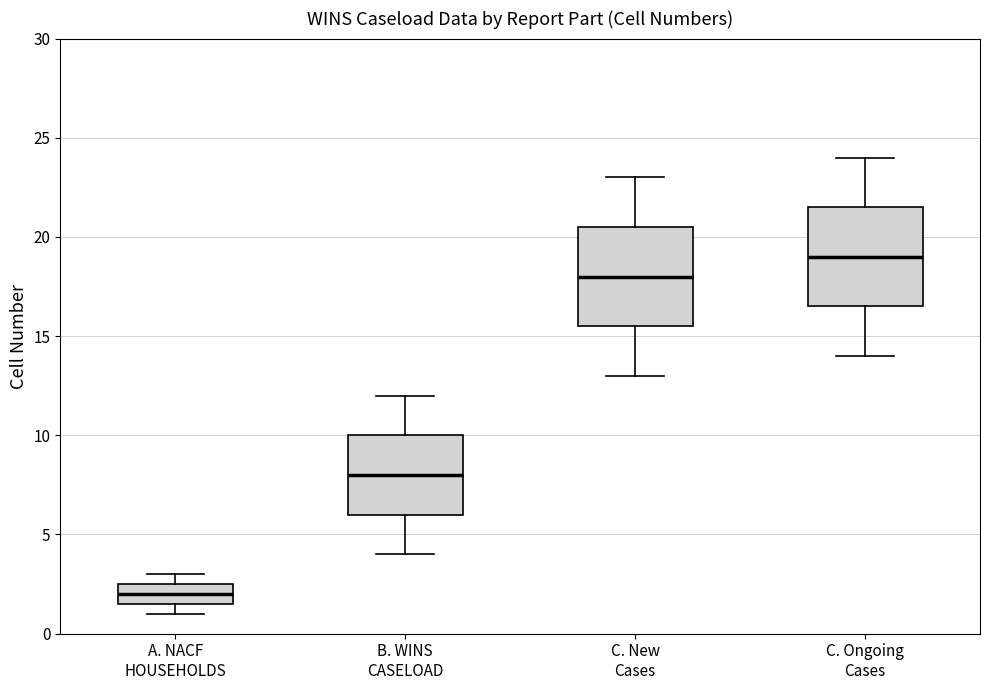

Which box's median line is the highest?

C. Ongoing Cases